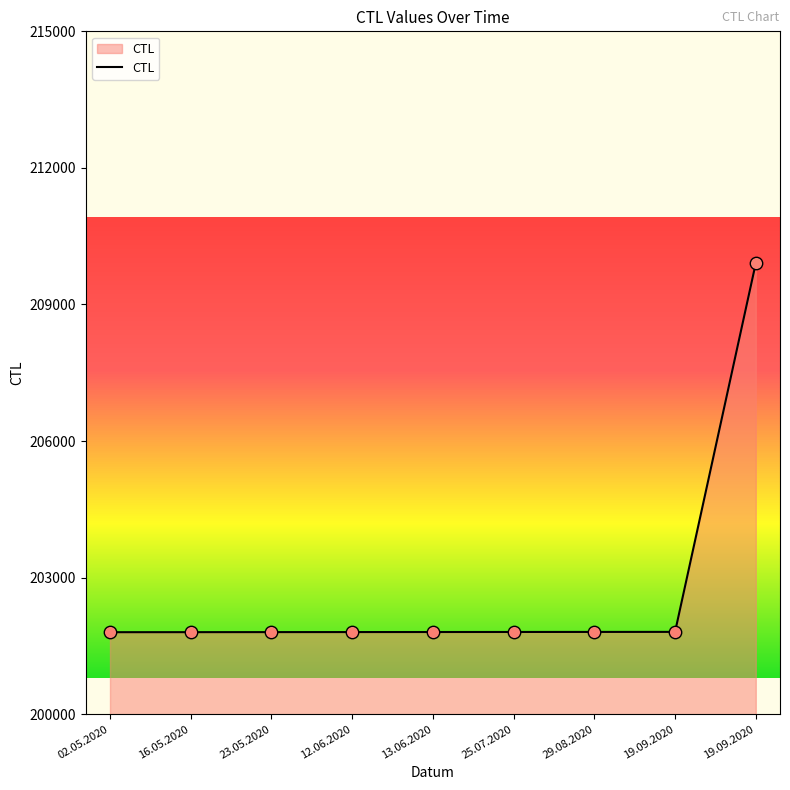

What is the change in value from 29.08.2020 to 19.09.2020?

+8100